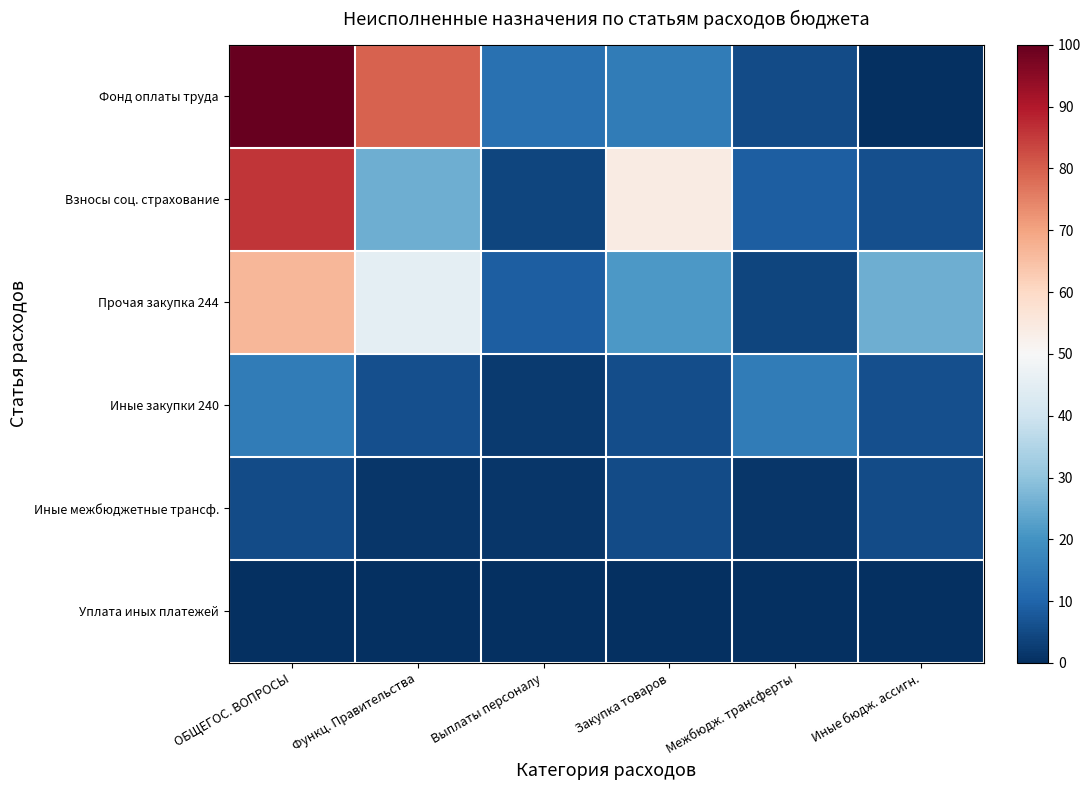

Which series has the largest total across all categories?

Фонд оплаты труда